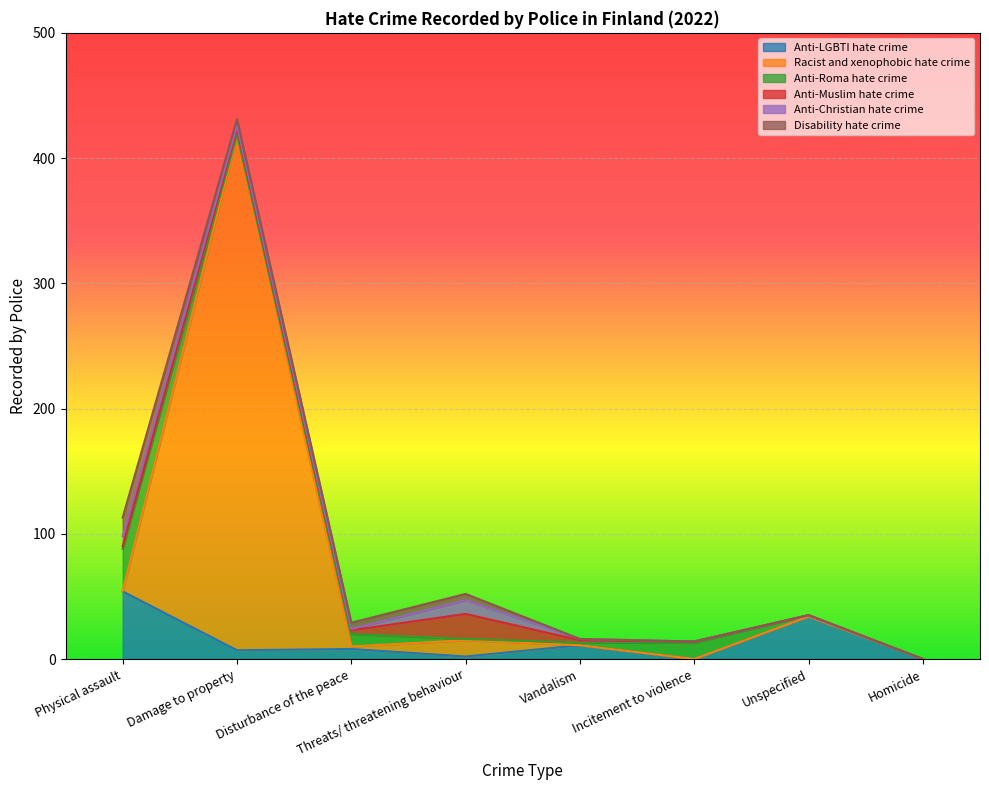

What is the label of the 5th point from the right?

Threats/ threatening behaviour